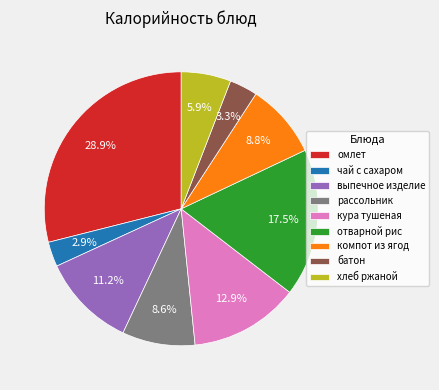

Is it true that рассольник is 3% of the pie?

False